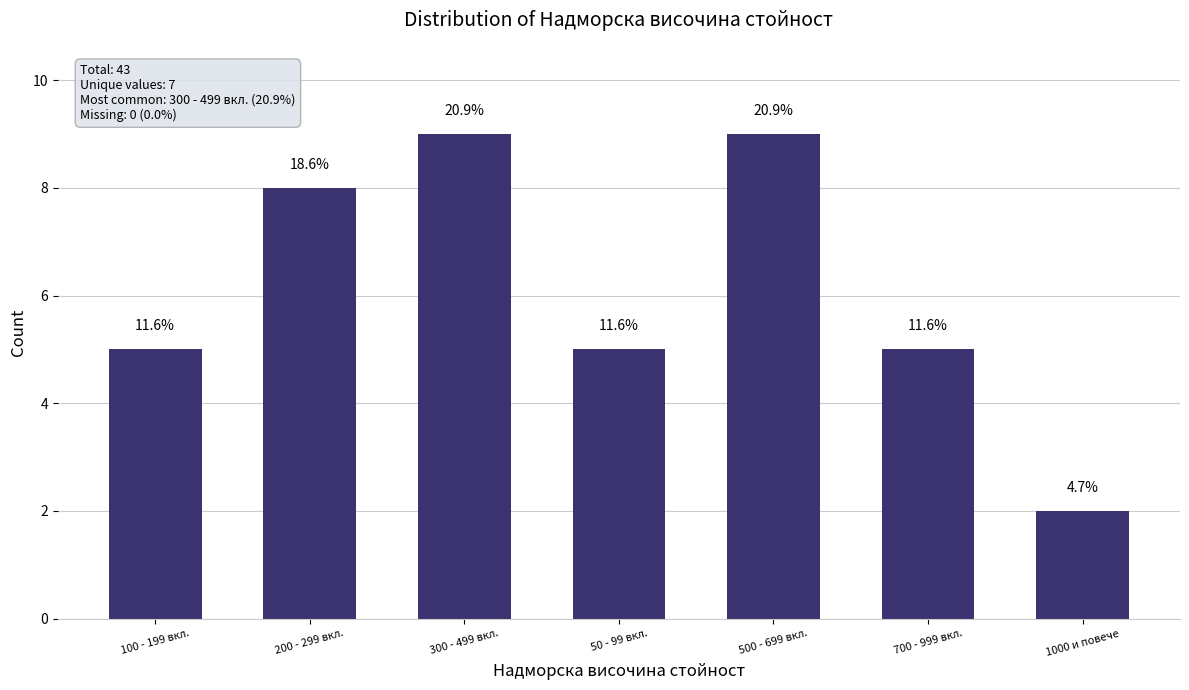

What is the average value?

6